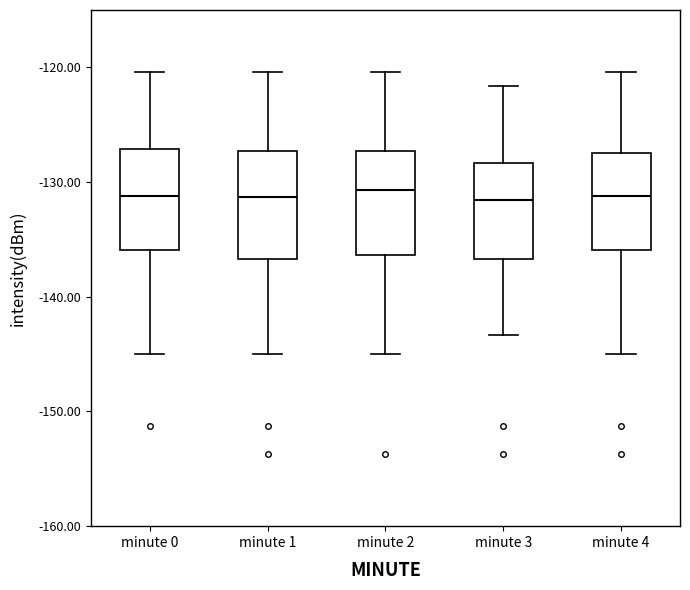

Reading left to right, transcribe this box plot: for each box, give where its median line is, the range the box spans, and where its two whiskers end, as read against the y-axis. The values are not printed on the chart, so give them approximately, as read against the axis.

minute 0: median -131, box -136 to -127, whiskers -145 to -120
minute 1: median -131, box -137 to -127, whiskers -145 to -120
minute 2: median -131, box -136 to -127, whiskers -145 to -120
minute 3: median -132, box -137 to -128, whiskers -143 to -122
minute 4: median -131, box -136 to -128, whiskers -145 to -120